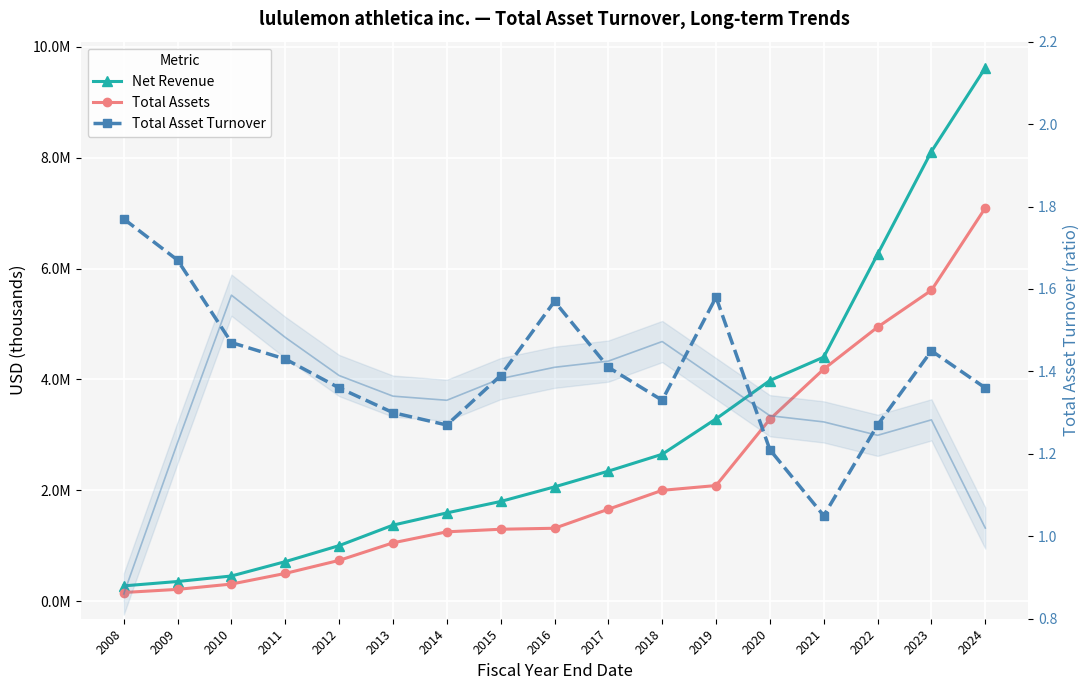

Reading left to right, list all the values displayed in this chart.

Net Revenue: 2008=274713.0	2009=353488.0	2010=452898.0	2011=711704.0	2012=1000839.0	2013=1370358.0	2014=1591188.0	2015=1797213.0	2016=2060523.0	2017=2344392.0	2018=2649181.0	2019=3288319.0	2020=3979296.0	2021=4401879.0	2022=6256617.0	2023=8110518.0	2024=9619278.0
Total Assets: 2008=155092.0	2009=211636.0	2010=307258.0	2011=499302.0	2012=734634.0	2013=1051078.0	2014=1249688.0	2015=1296213.0	2016=1314077.0	2017=1657541.0	2018=1998483.0	2019=2084711.0	2020=3281354.0	2021=4185215.0	2022=4942478.0	2023=5607038.0	2024=7091941.0
Total Asset Turnover: 2008=1.8	2009=1.7	2010=1.5	2011=1.4	2012=1.4	2013=1.3	2014=1.3	2015=1.4	2016=1.6	2017=1.4	2018=1.3	2019=1.6	2020=1.2	2021=1.1	2022=1.3	2023=1.4	2024=1.4